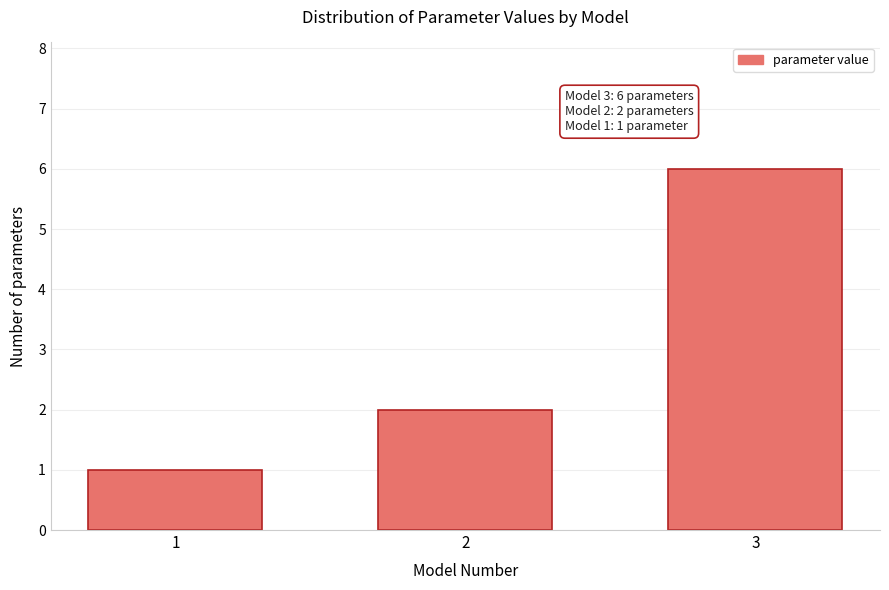

Reading left to right, list all the values displayed in this chart.

1=1	2=2	3=6